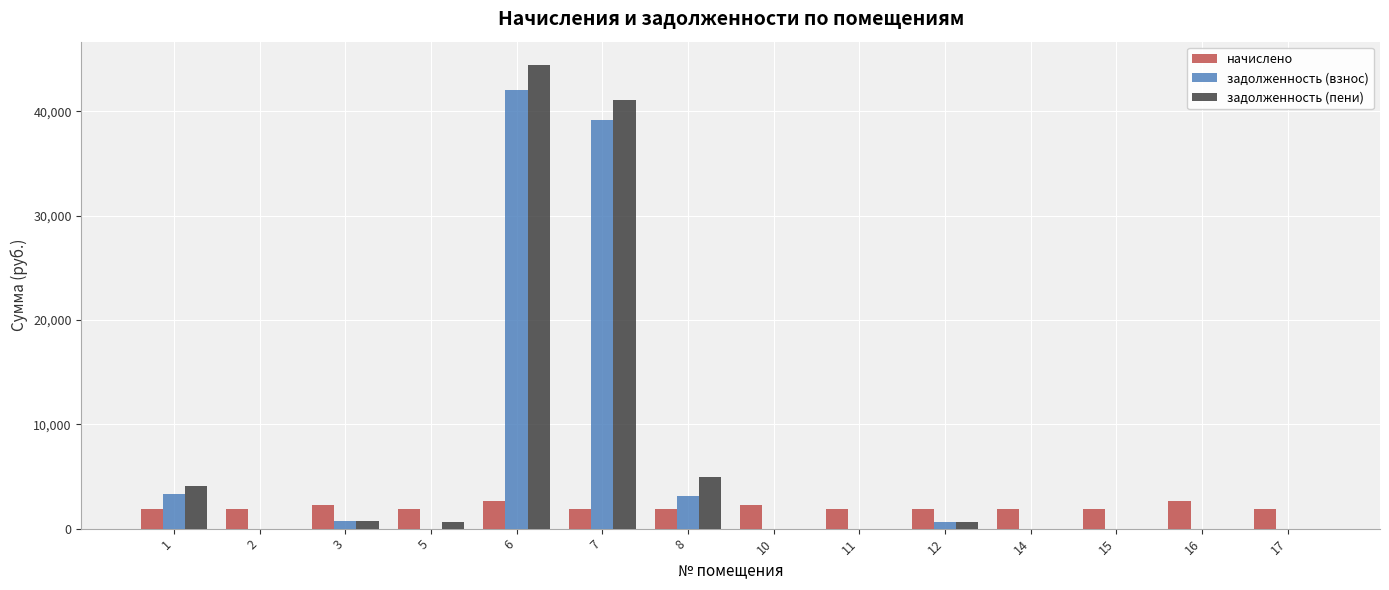

Are the bars horizontal?

No